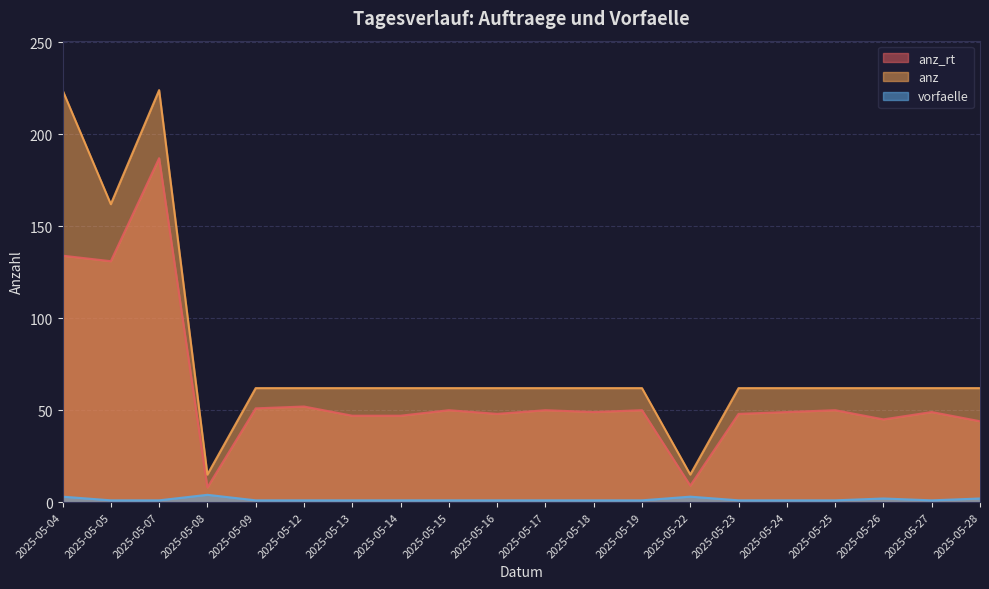

Reading right to left, what are all the values shown in this chart?

anz_rt: 44	49	45	50	49	48	9	50	49	50	48	50	47	47	52	51	8	187	131	134
anz: 62	62	62	62	62	62	15	62	62	62	62	62	62	62	62	62	15	224	162	224
vorfaelle: 2	1	2	1	1	1	3	1	1	1	1	1	1	1	1	1	4	1	1	3